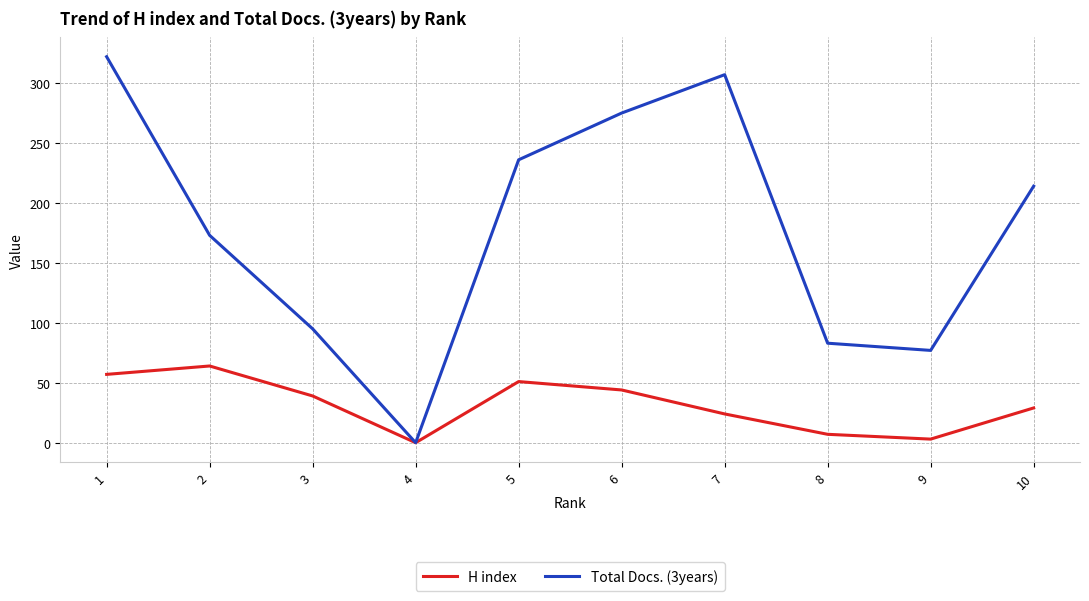

The value of Total Docs. (3years) at 6 is 275. True or false?

True